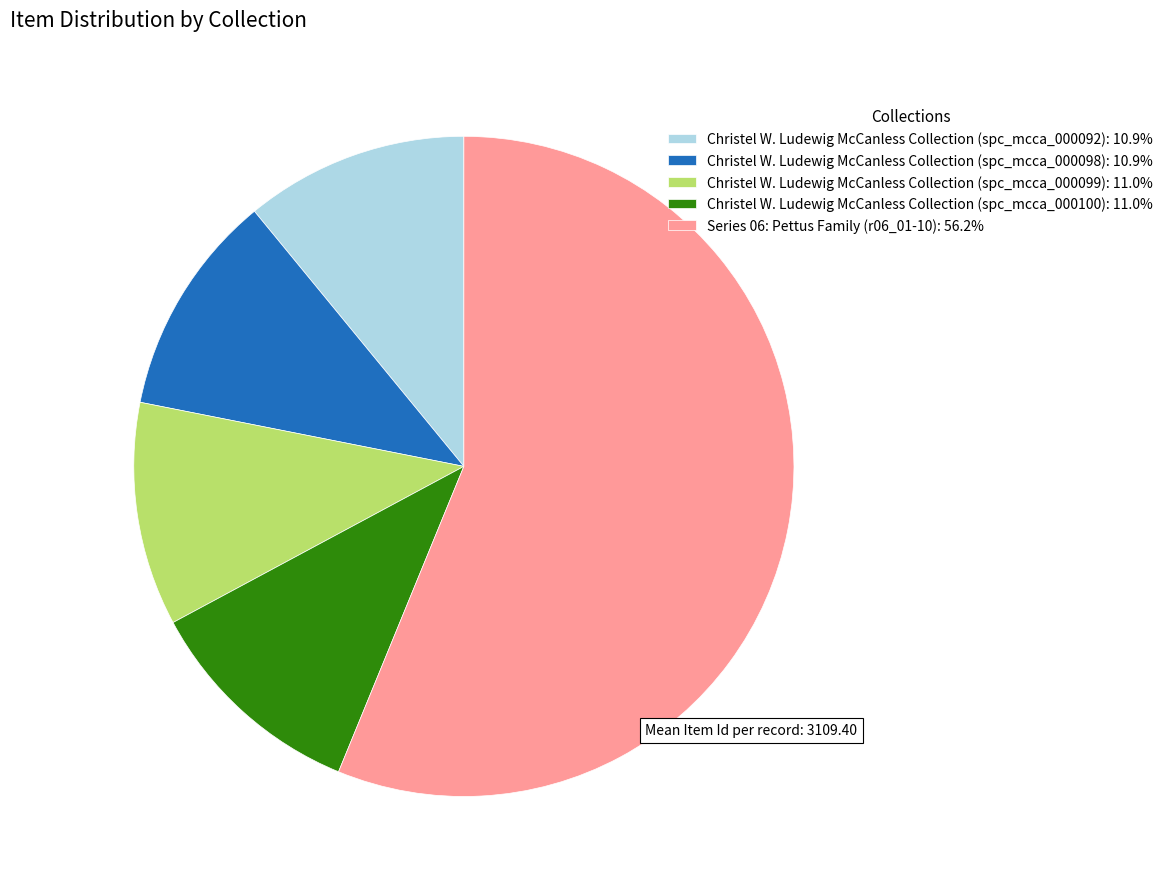

Does Series 06: Pettus Family (r06_01-10) account for over 50% of the chart?

Yes